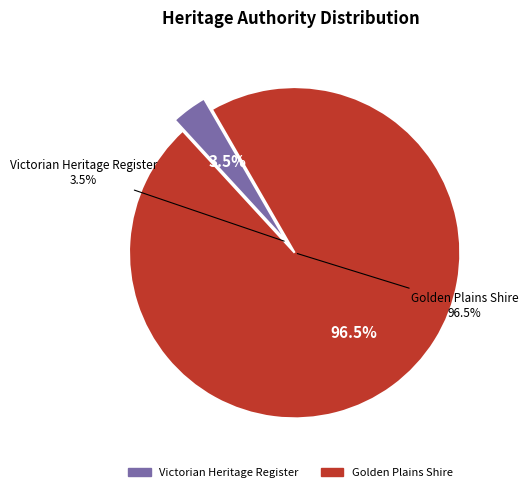

Which category accounts for the majority?

Golden Plains Shire